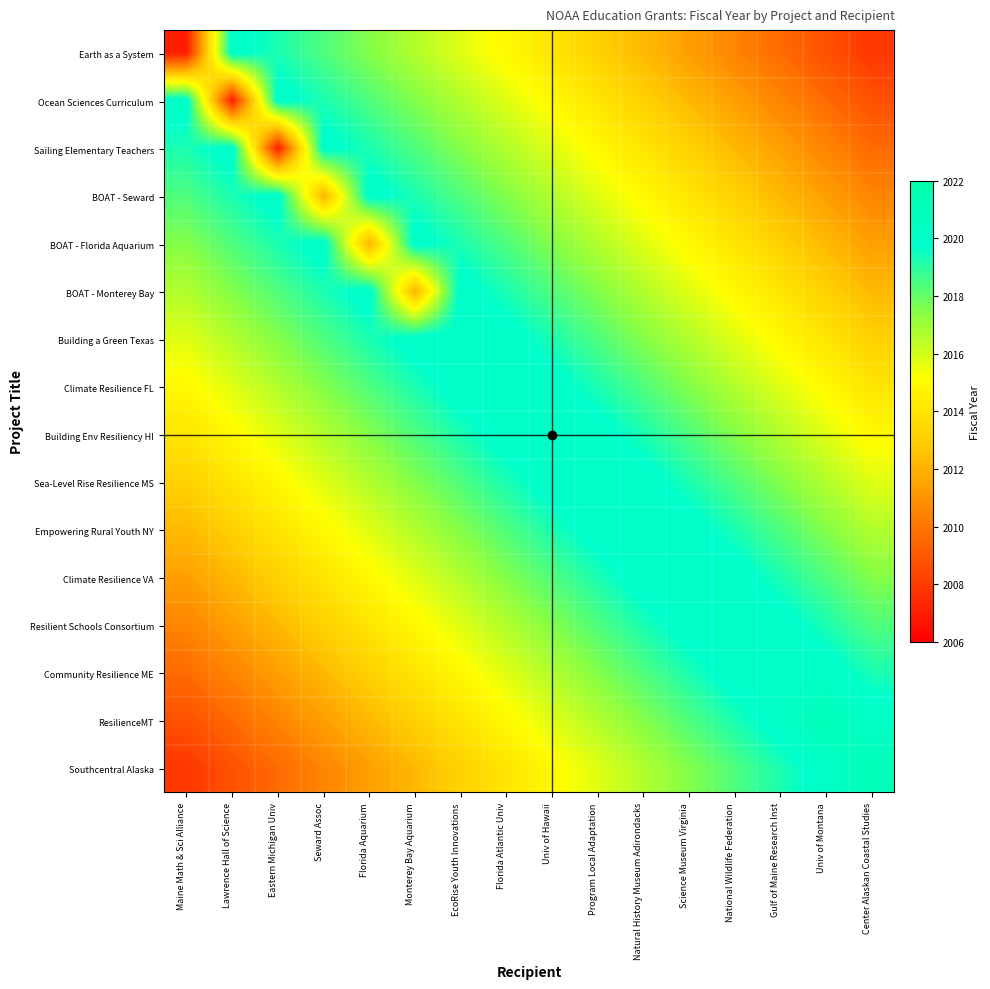

At which category is the sum across all series the highest?

Florida Atlantic Univ